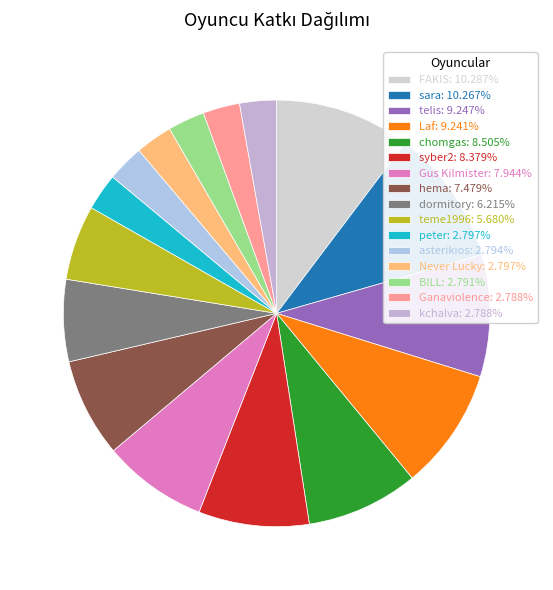

How many segments does this pie chart have?

16